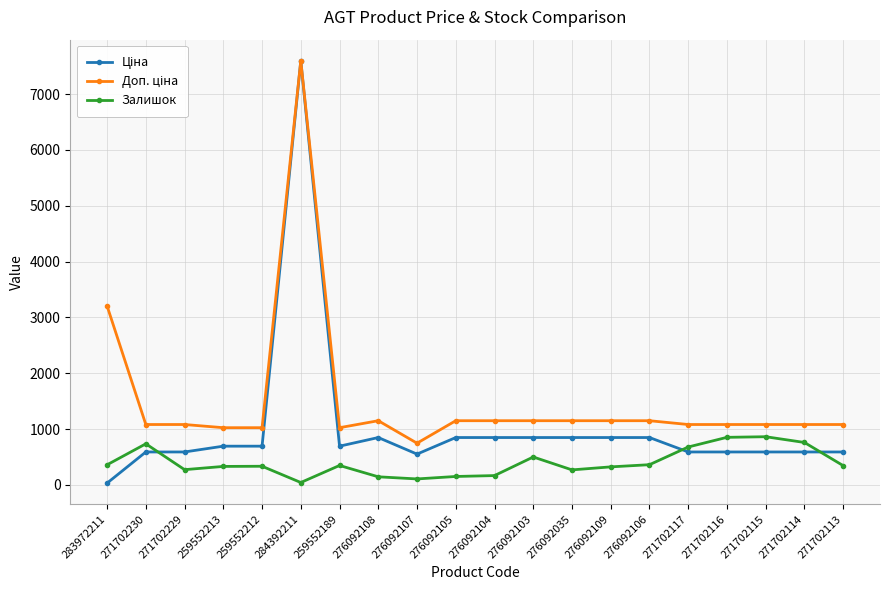

What is the total value across all series at 259552189?

2066.3